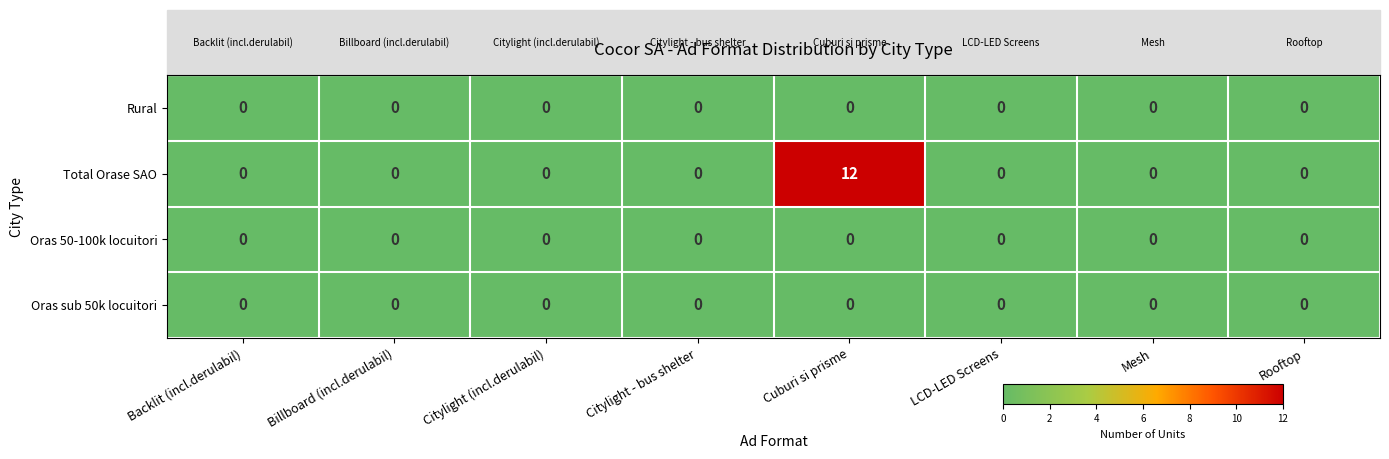

At which category is the sum across all series the highest?

Cuburi si prisme